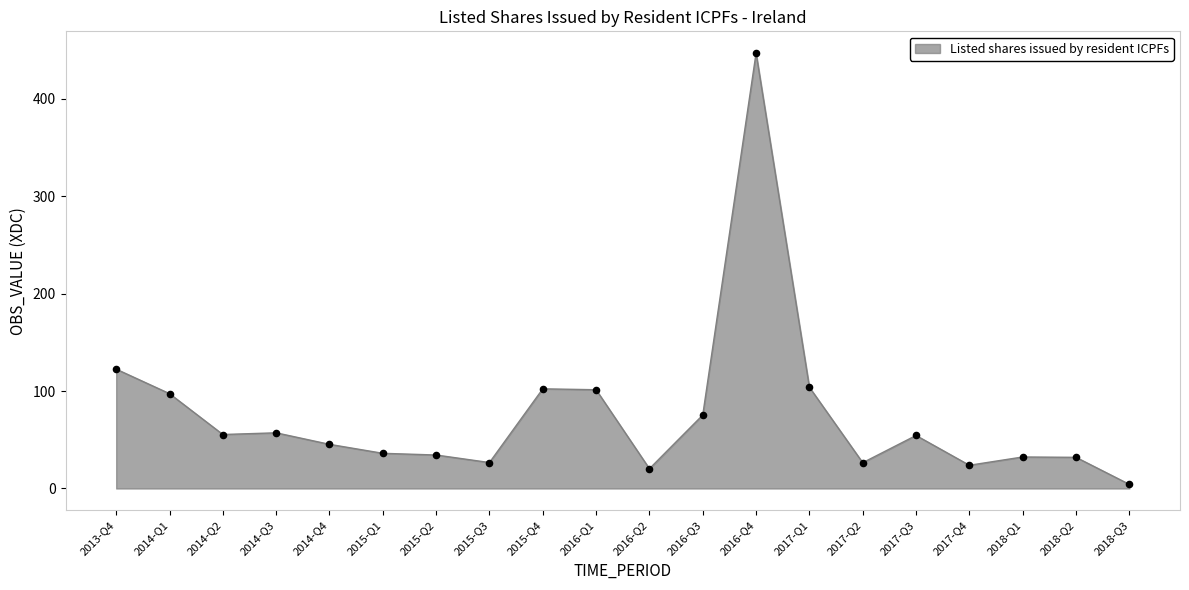

What is the change in value from 2016-Q3 to 2018-Q1?

-43.1